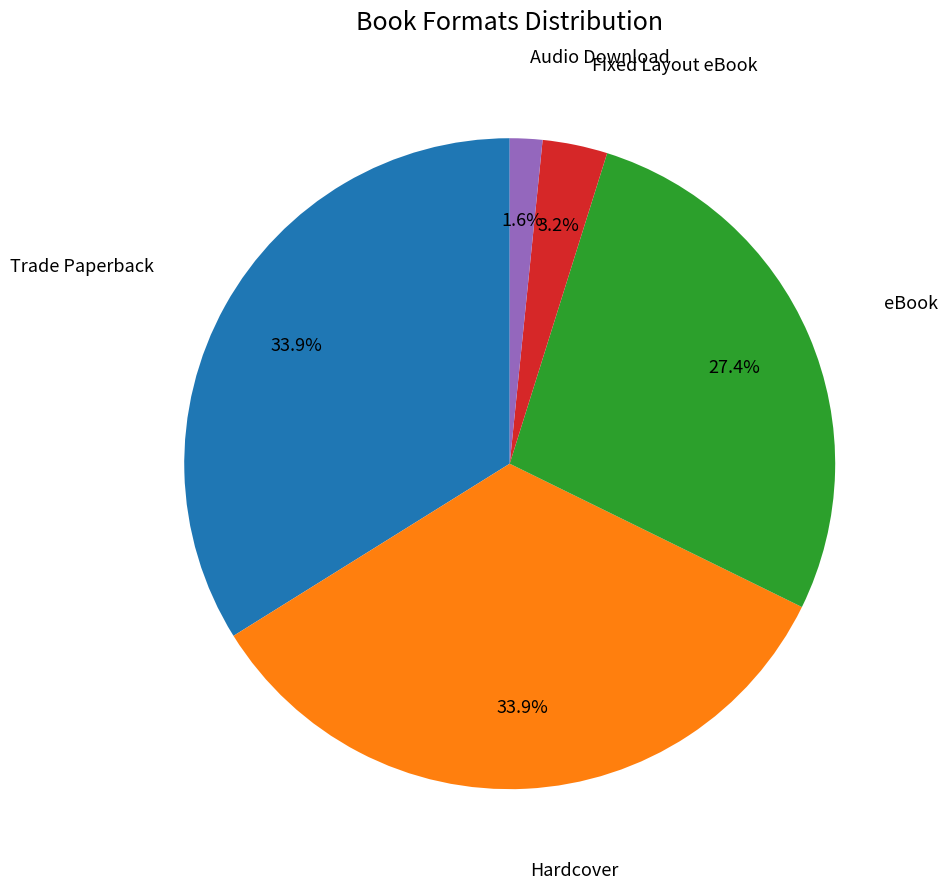

Is there any slice that represents more than half of the pie?

No